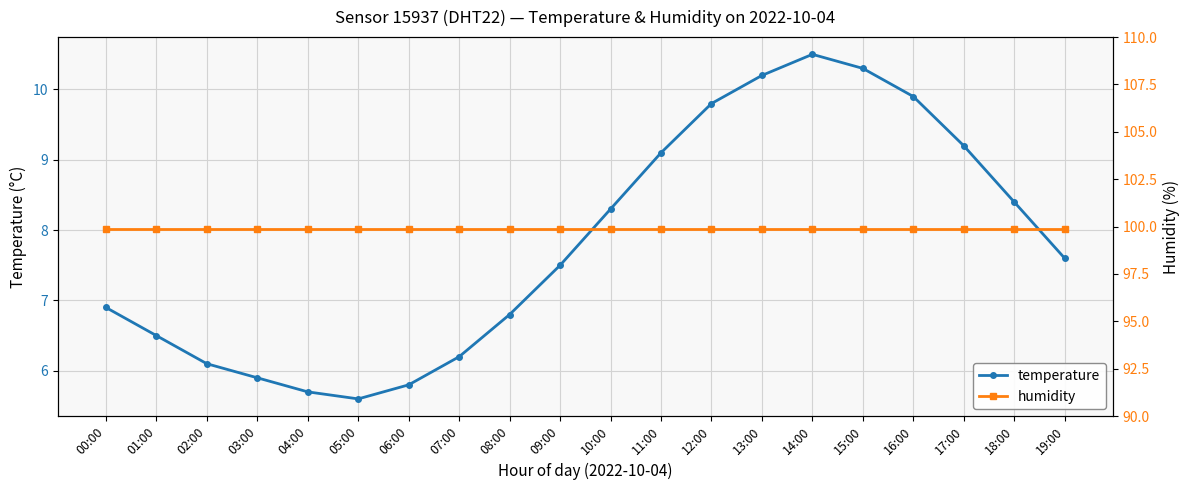

Which category has the lowest value across all series?

05:00